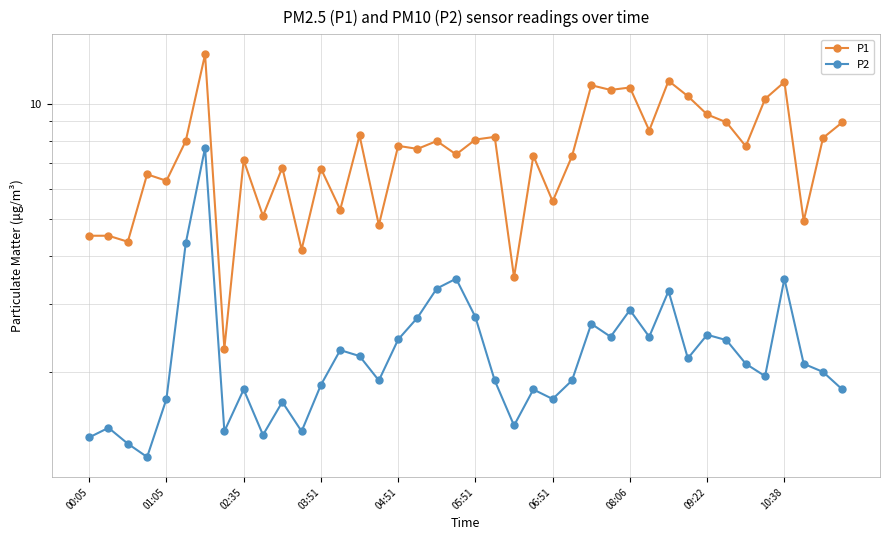

Rank the series at 30 from highest to lowest value.

P1, P2